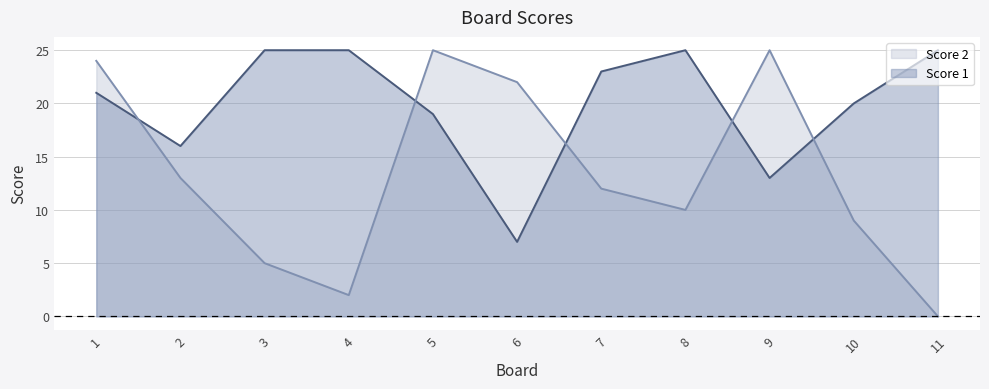

How many lines are shown in the chart?

2